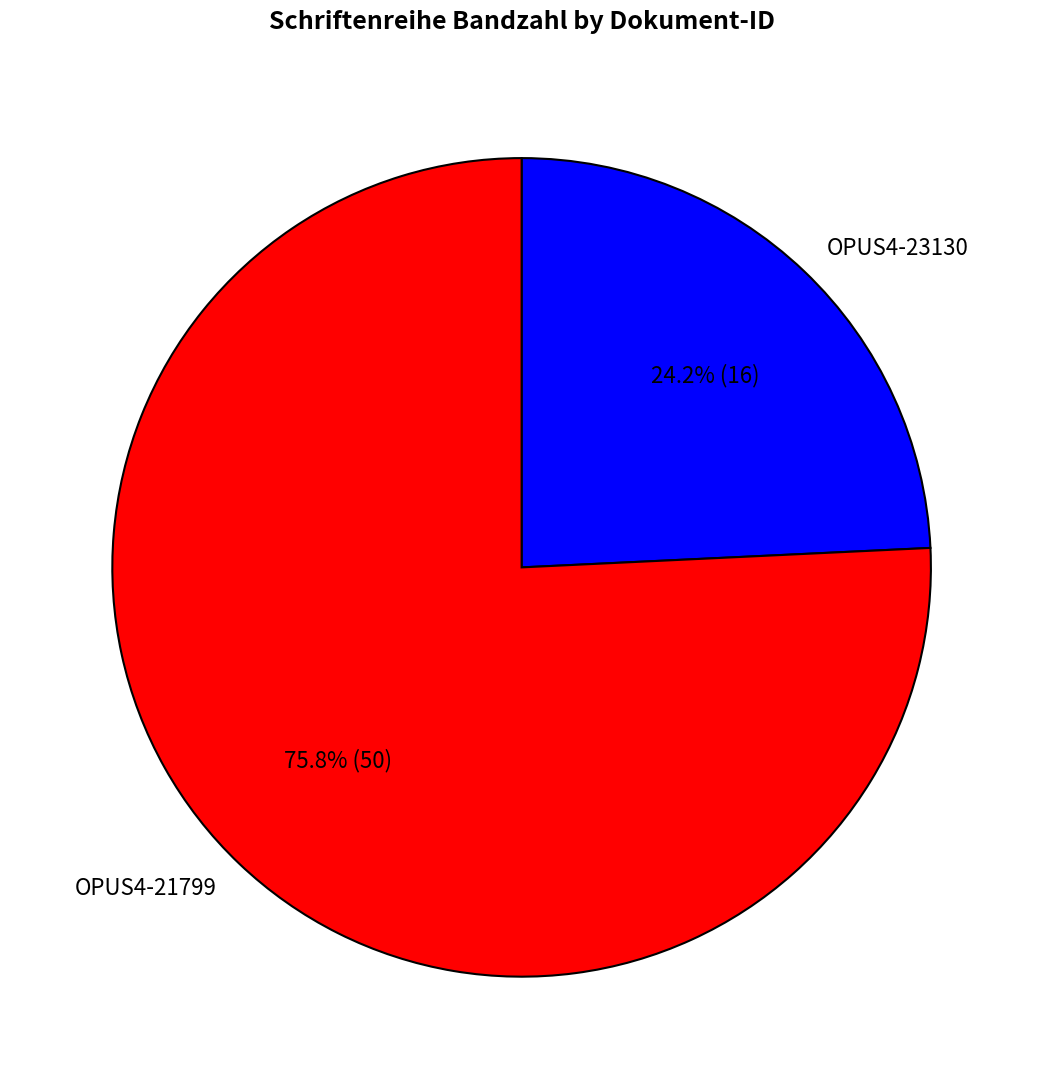

To the nearest percent, what portion does OPUS4-21799 represent?

76%